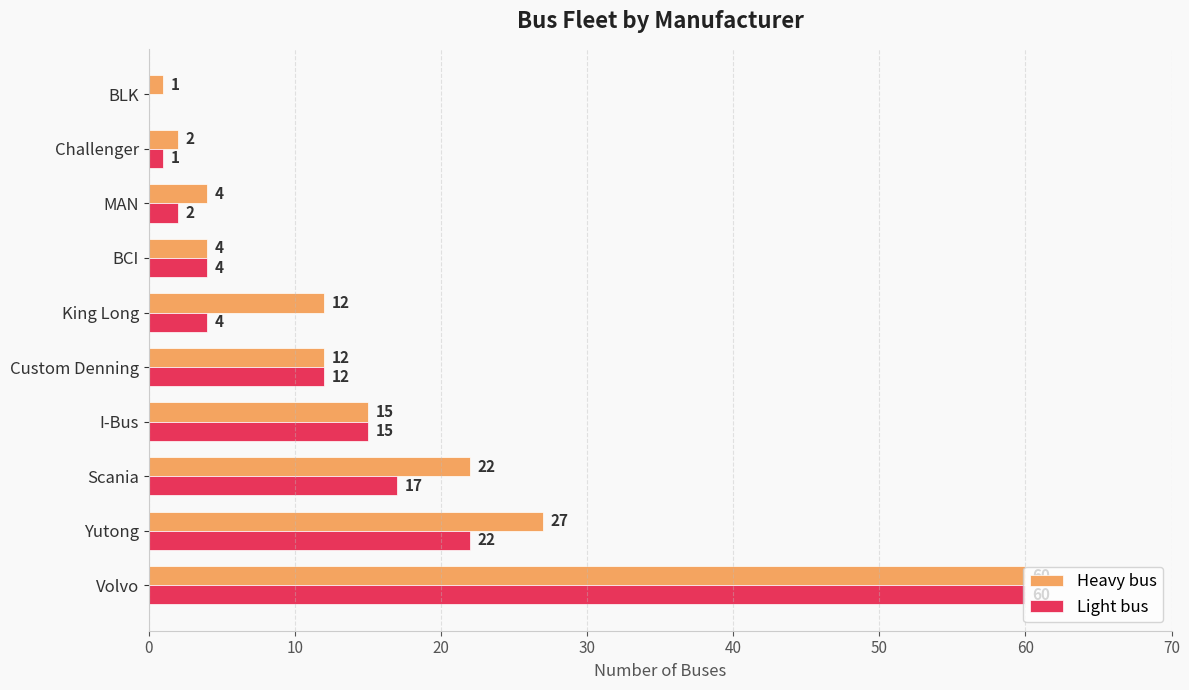

Where is Light bus nearest to the value 30?

Yutong